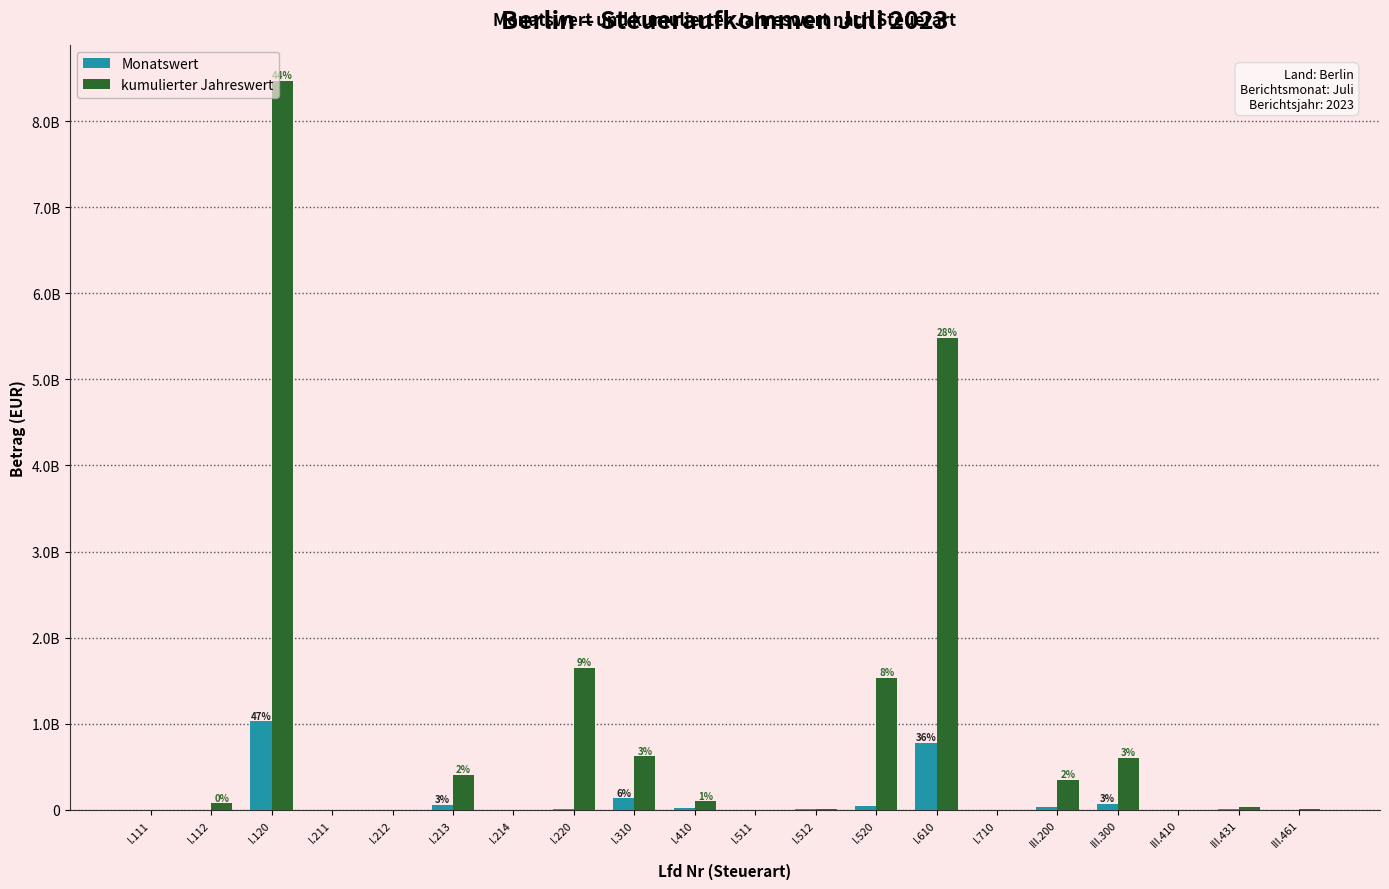

Rank the categories by Monatswert value from lowest to highest.

I.211, I.212, I.511, I.710, I.112, I.111, I.214, III.410, III.461, I.512, III.431, I.220, I.410, III.200, I.520, I.213, III.300, I.310, I.610, I.120